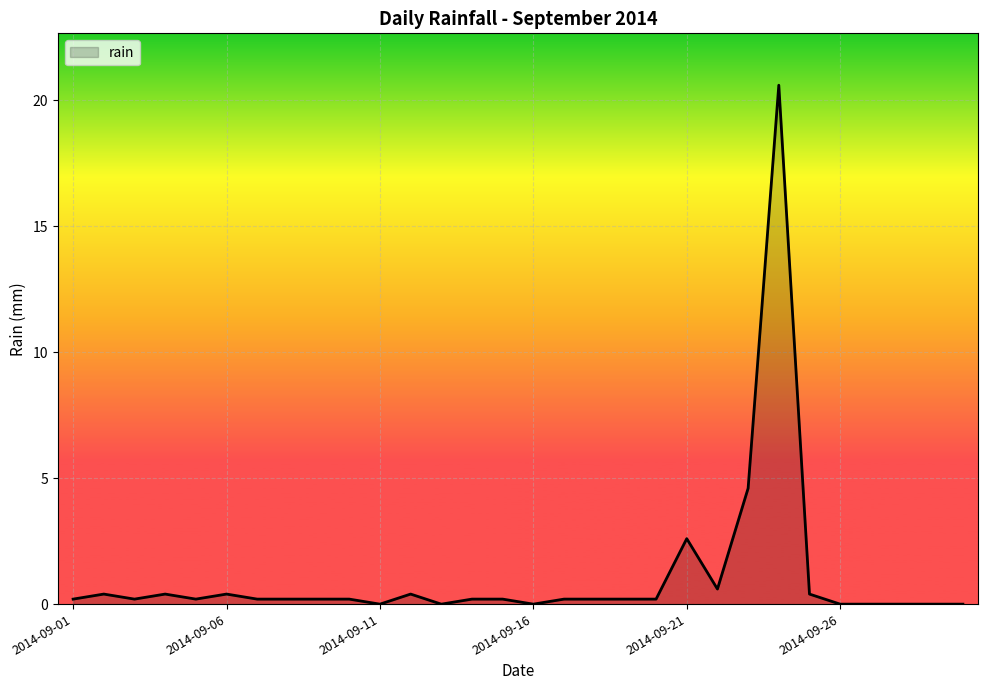

What is the maximum value shown in the chart?

20.6